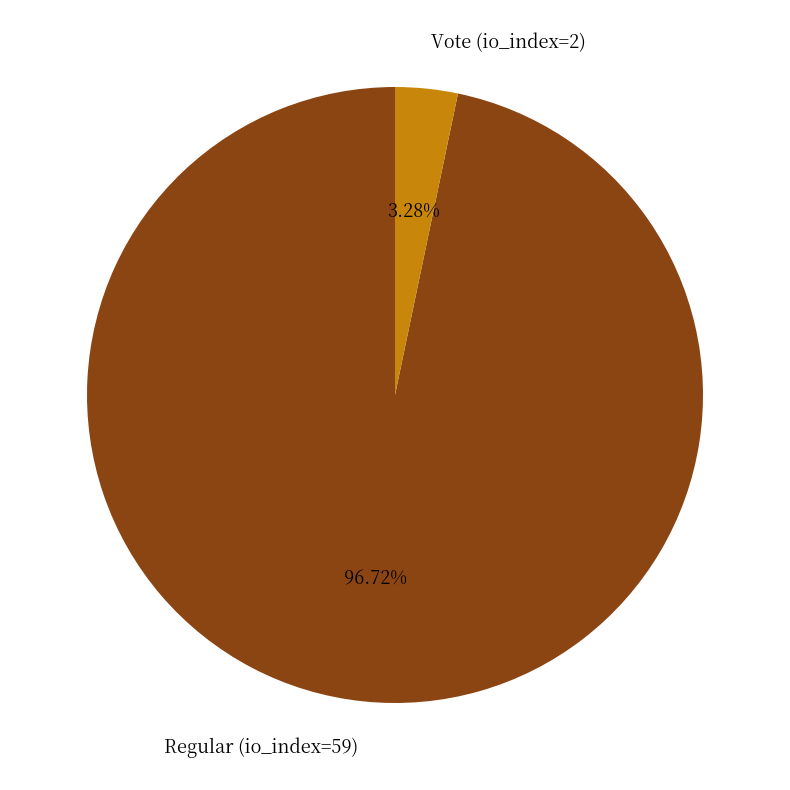

To the nearest percent, what is the difference between the largest and smallest slice percentages?

93%